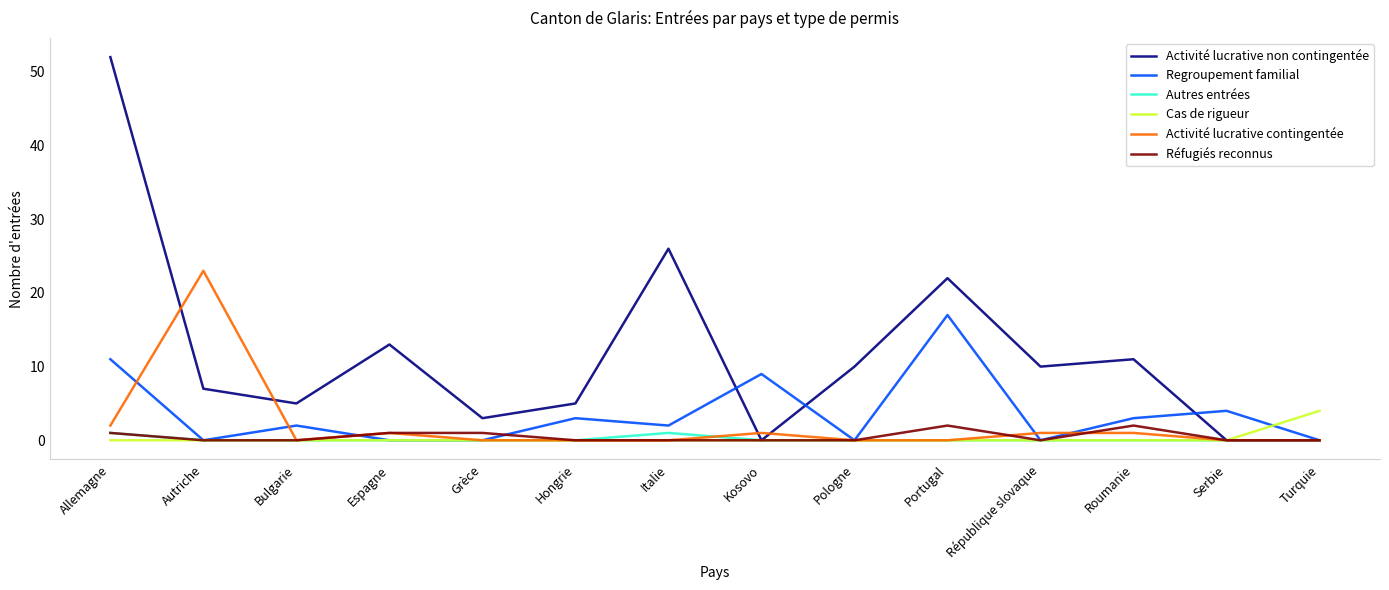

Which series has the widest spread of values?

Activité lucrative non contingentée